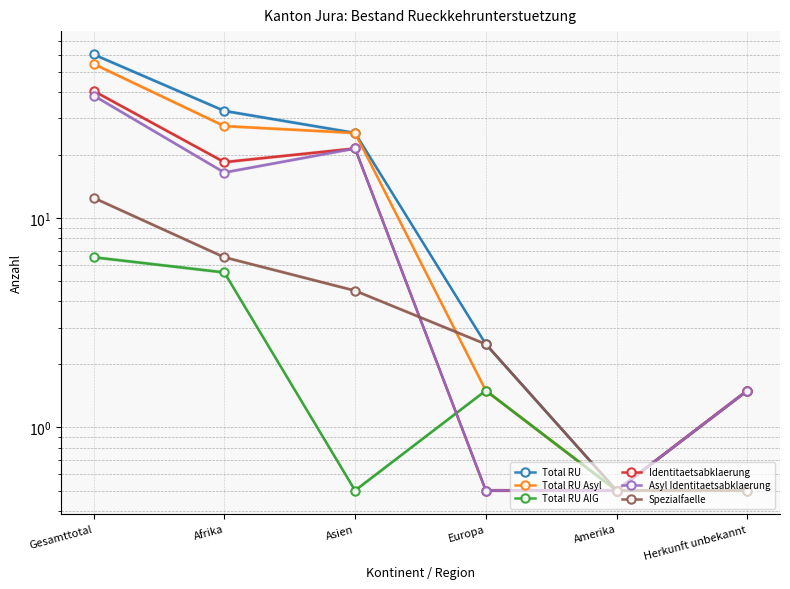

Reading right to left, transcribe all the data shown in this chart.

Total RU: Herkunft unbekannt=1.5	Amerika=0.5	Europa=2.5	Asien=25.5	Afrika=32.5	Gesamttotal=60.5
Total RU Asyl: Herkunft unbekannt=1.5	Amerika=0.5	Europa=1.5	Asien=25.5	Afrika=27.5	Gesamttotal=54.5
Total RU AIG: Herkunft unbekannt=0.5	Amerika=0.5	Europa=1.5	Asien=0.5	Afrika=5.5	Gesamttotal=6.5
Identitaetsabklaerung: Herkunft unbekannt=1.5	Amerika=0.5	Europa=0.5	Asien=21.5	Afrika=18.5	Gesamttotal=40.5
Asyl Identitaetsabklaerung: Herkunft unbekannt=1.5	Amerika=0.5	Europa=0.5	Asien=21.5	Afrika=16.5	Gesamttotal=38.5
Spezialfaelle: Herkunft unbekannt=0.5	Amerika=0.5	Europa=2.5	Asien=4.5	Afrika=6.5	Gesamttotal=12.5